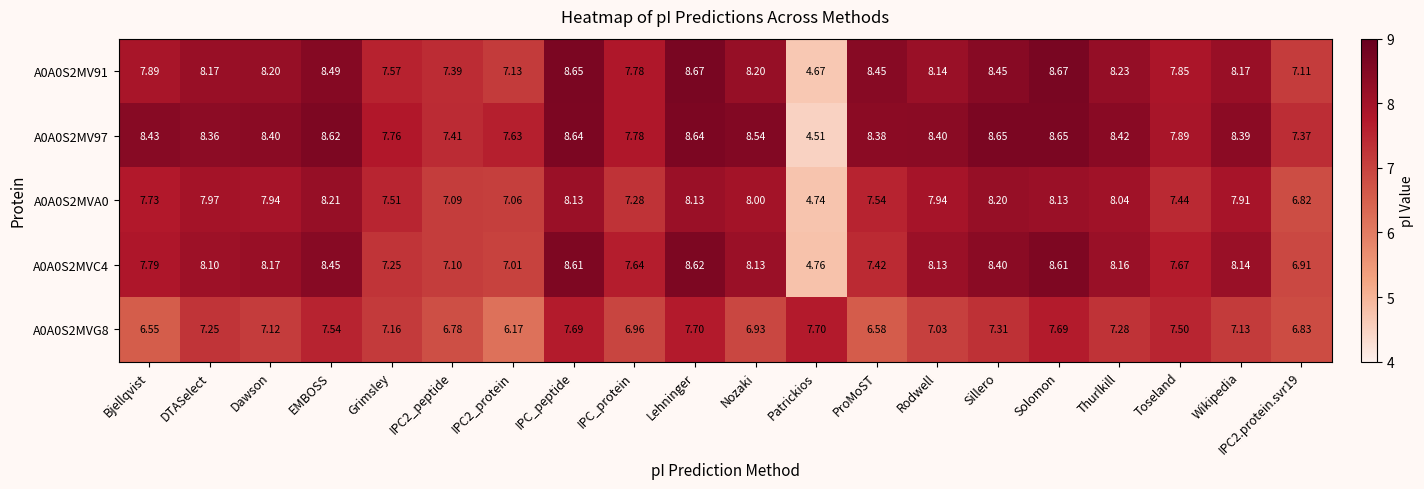

At which category is the sum across all series the highest?

Lehninger